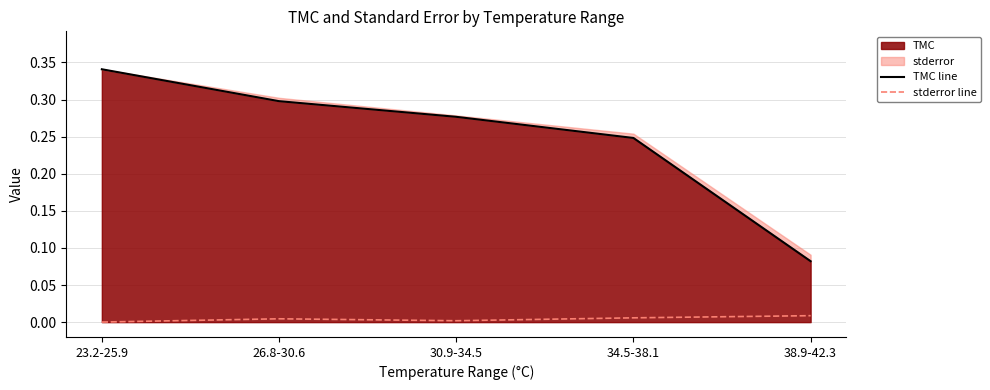

Where is TMC line nearest to the value 0?

38.9-42.3